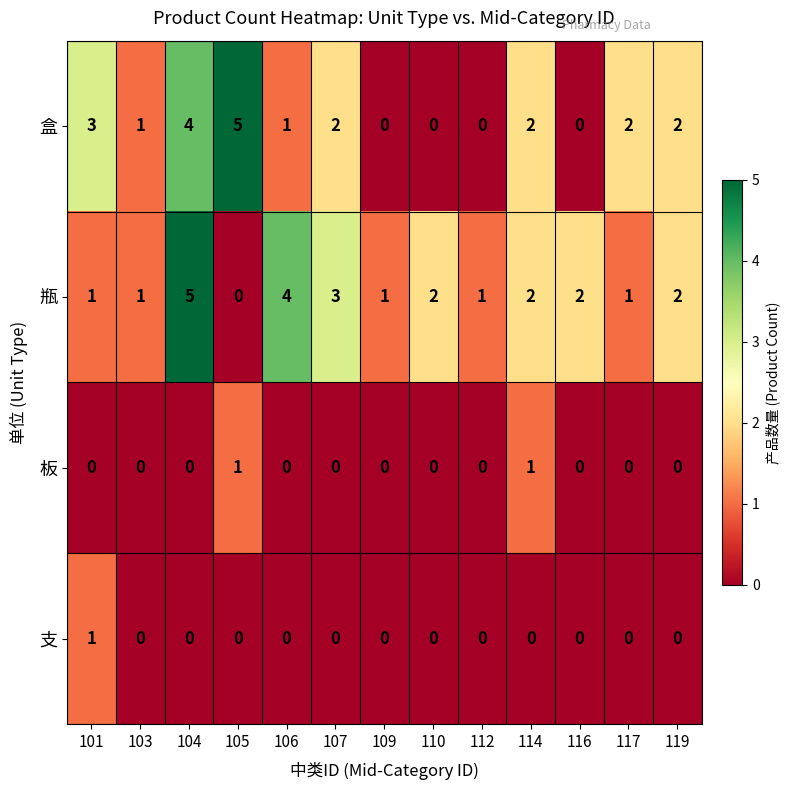

The 瓶 series shows 2 at 119. True or false?

True